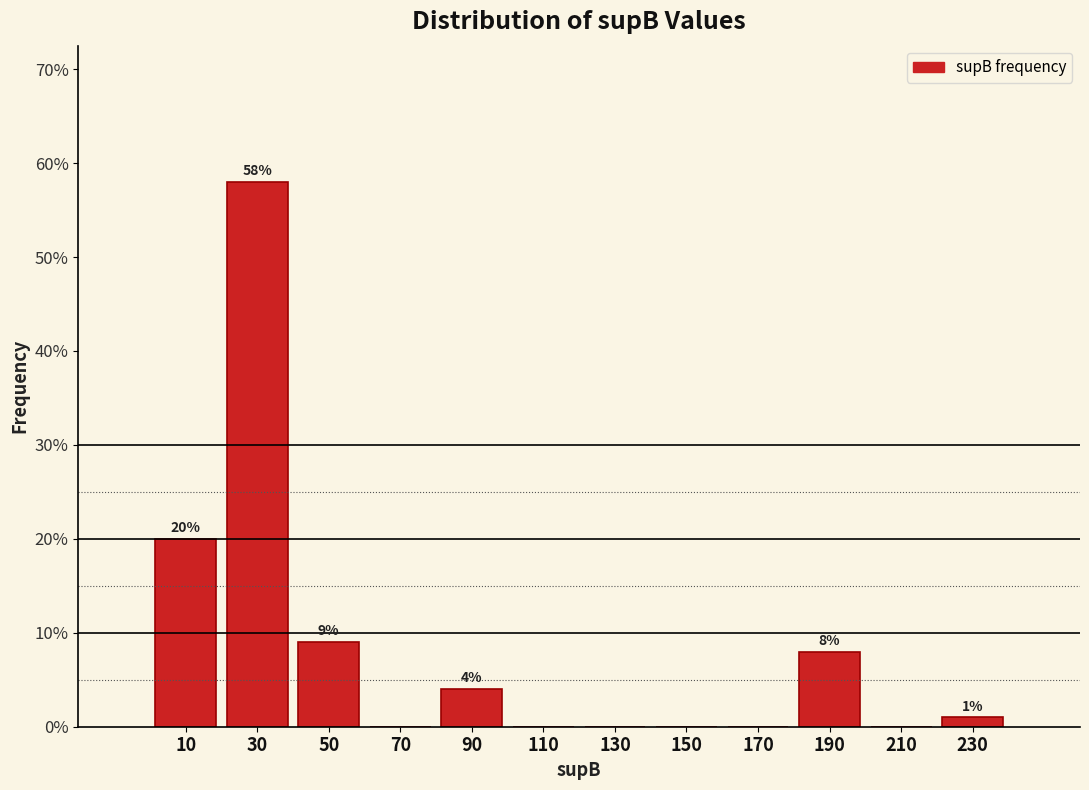

Which range on the x-axis has the tallest bar?

20 to 40